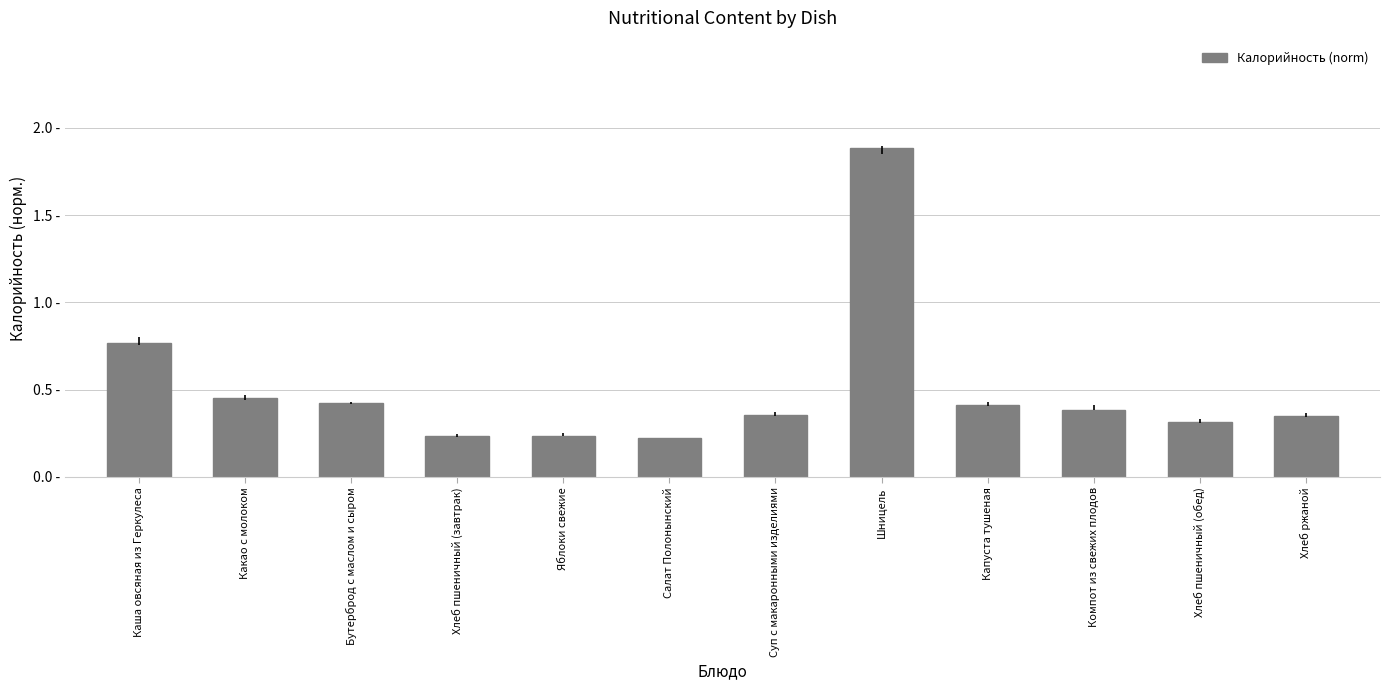

Count the values in the range 0 to 1.

11